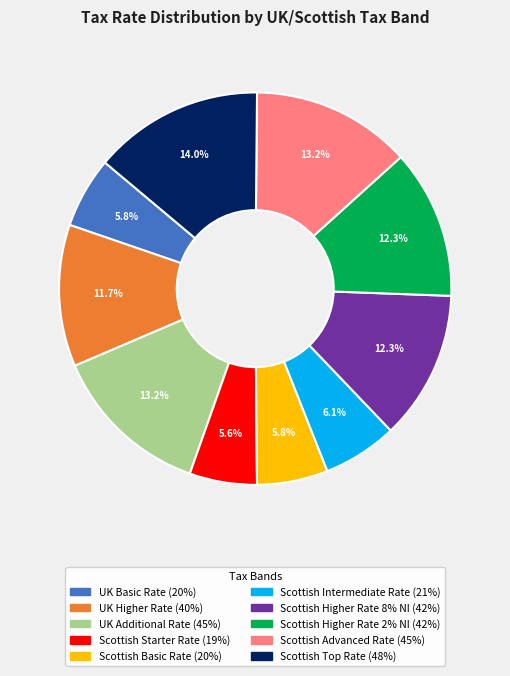

Is Scottish Higher Rate 8% NI the majority of the pie?

No